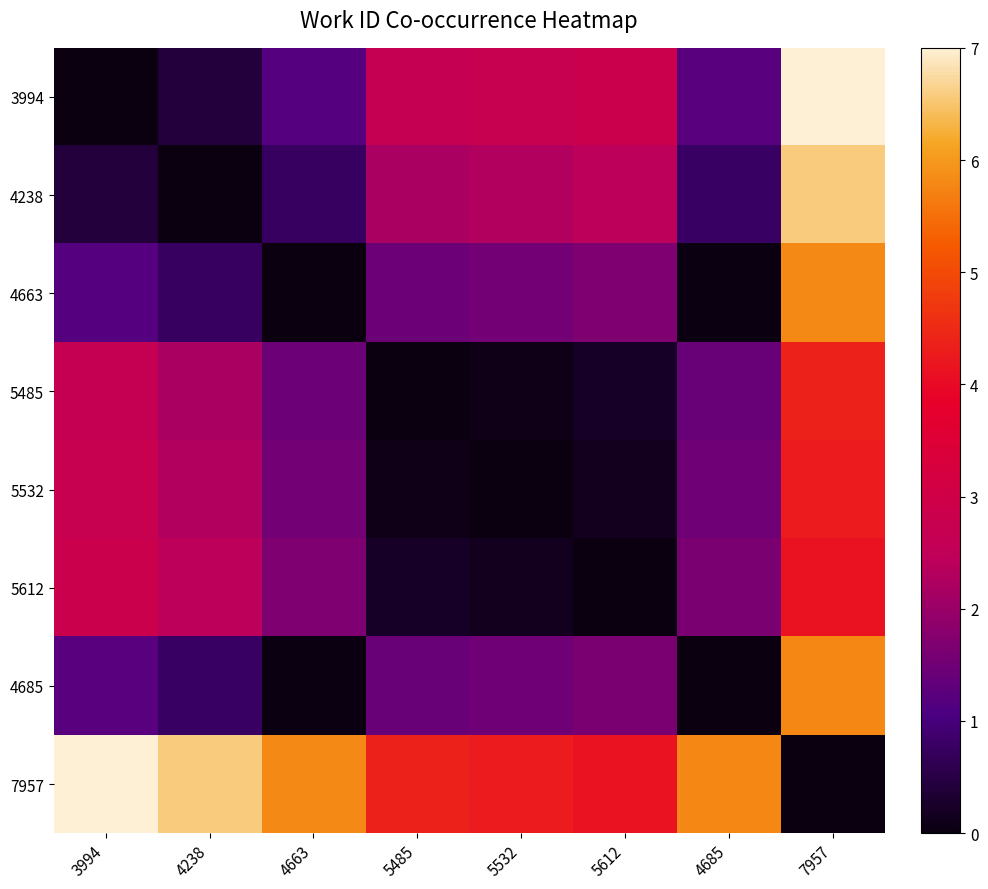

What is the total value across all series at 7957?

38.0